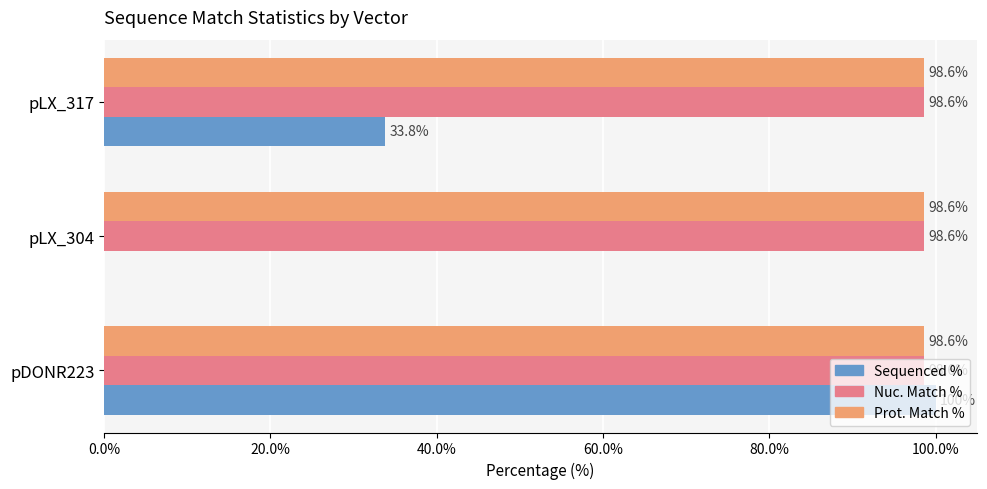

What is the sum of all Sequenced % values?

133.8